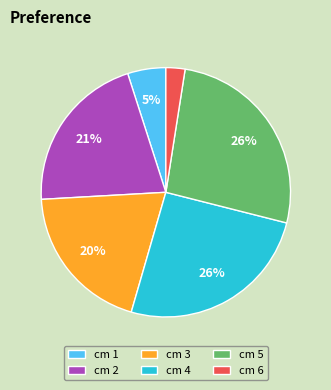

Is the sum of cm 1 and cm 2 greater than half?

No